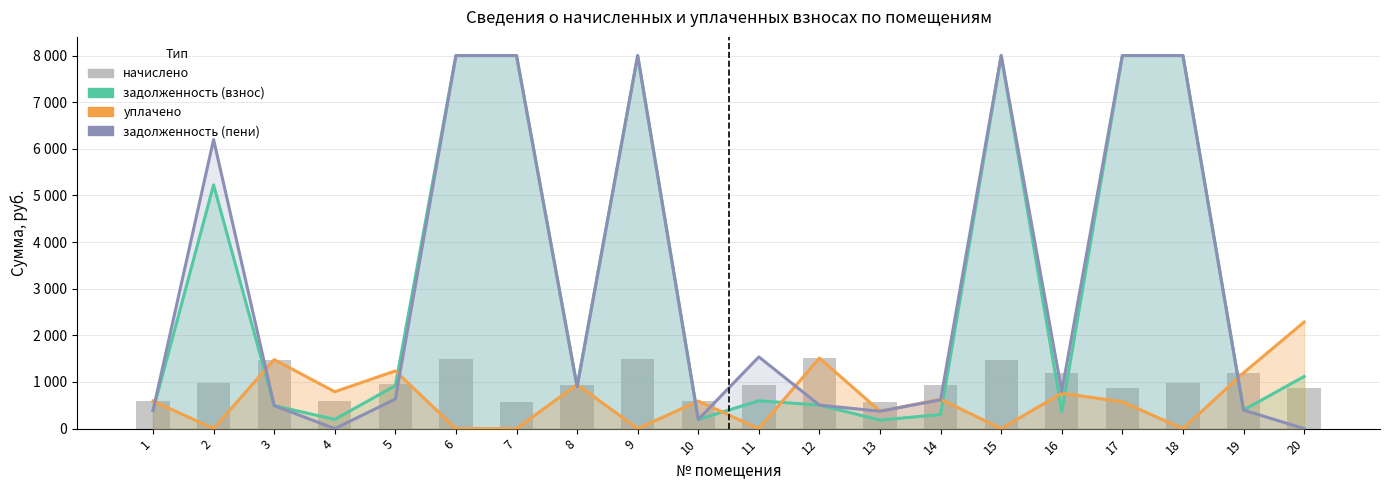

Reading right to left, what are all the values shown in this chart?

задолженность (взнос): 20=1118.5	19=398.1	18=8000.0	17=8000.0	16=360.4	15=8000.0	14=302.6	13=183.4	12=503.7	11=598.1	10=196.5	9=8000.0	8=900.0	7=8000.0	6=8000.0	5=921.4	4=198.2	3=492.4	2=5227.4	1=390.4
уплачено: 20=2285.3	19=1197.0	18=0.0	17=575.0	16=759.5	15=0.0	14=629.0	13=374.2	12=1512.9	11=0.0	10=591.0	9=0.0	8=947.0	7=0.0	6=0.0	5=1237.5	4=791.0	3=1480.0	2=0.0	1=593.0
задолженность (пени): 20=0.0	19=398.4	18=8000.0	17=8000.0	16=798.2	15=8000.0	14=617.4	13=372.8	12=504.0	11=1538.0	10=196.3	9=8000.0	8=898.7	7=8000.0	6=8000.0	5=633.6	4=0.0	3=492.4	2=6198.5	1=390.2
начислено: 20=877.5	19=1197.3	18=975.0	17=861.9	16=1197.3	15=1482.0	14=943.8	13=563.5	12=1513.2	11=939.9	10=590.9	9=1485.9	8=945.8	7=573.3	6=1484.0	5=949.6	4=592.8	3=1480.0	2=971.1	1=592.8